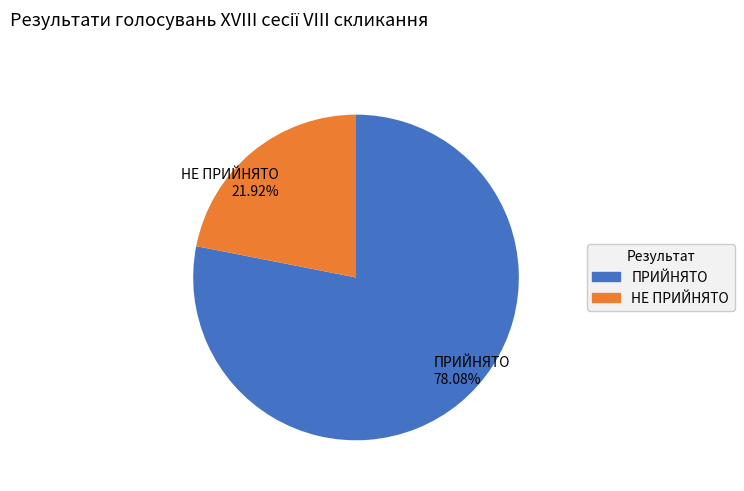

True or false: НЕ ПРИЙНЯТО accounts for 32% of the total.

False